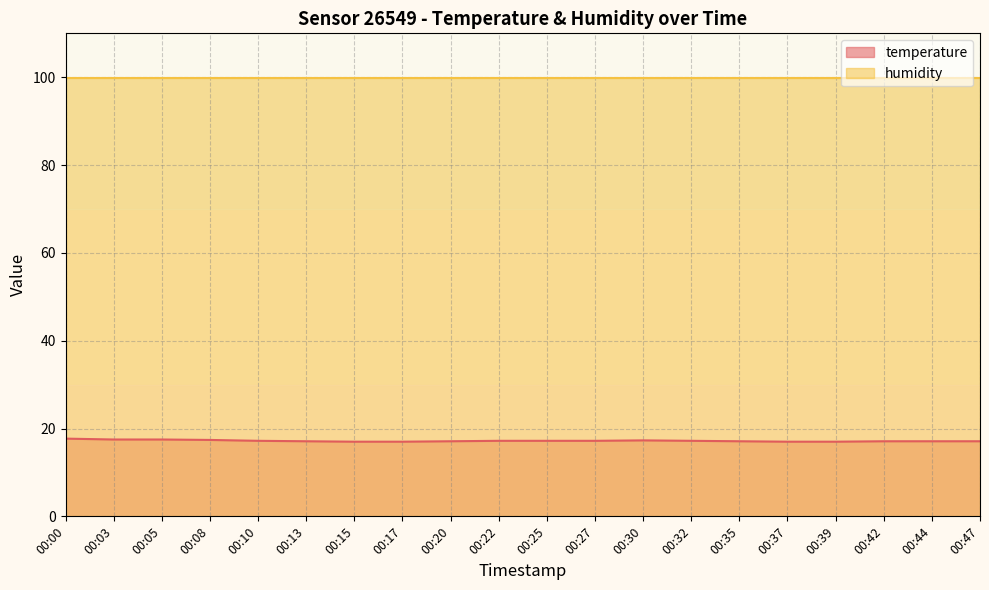

At which label is the value closest to 17?

00:15